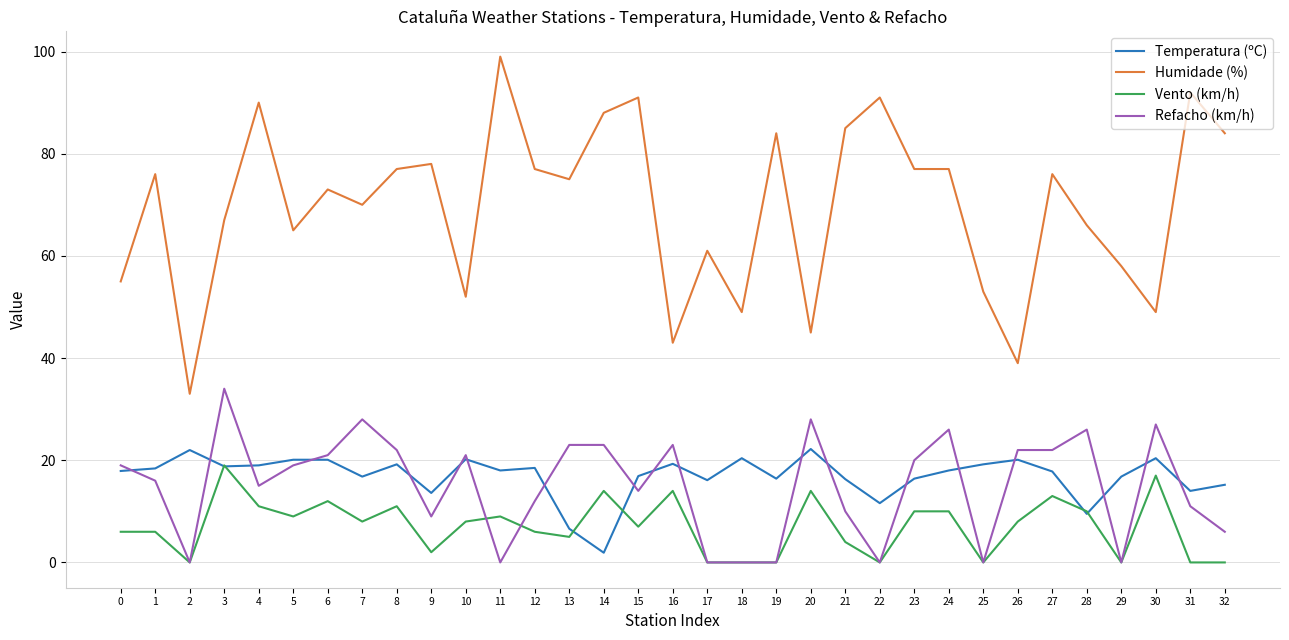

Which series has the largest total across all categories?

Humidade (%)